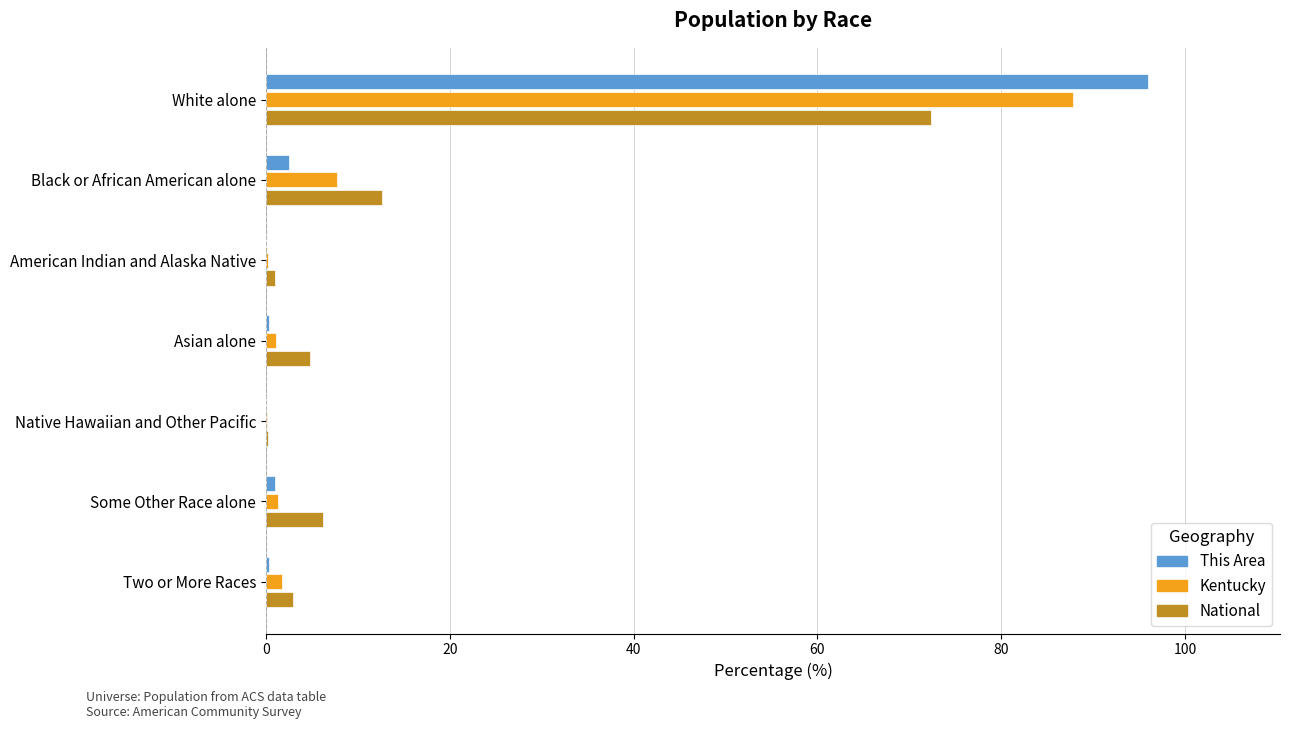

At which label does This Area reach its peak?

White alone